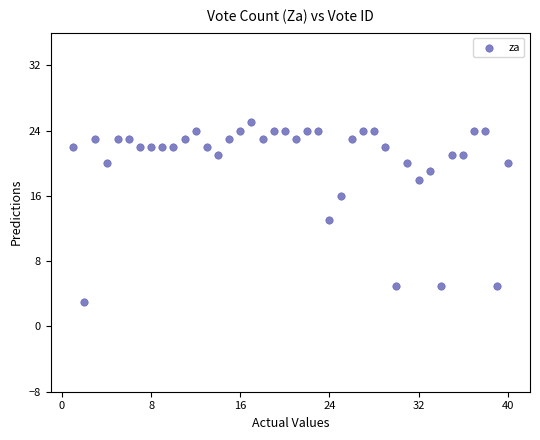

What Y value in the scatter plot is closest to 14?

13